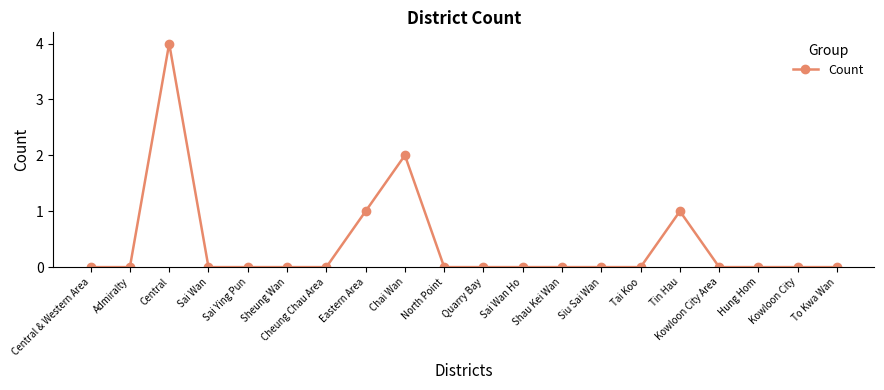

Approximately how many times larger is the value at Central compared to Eastern Area?

4.0